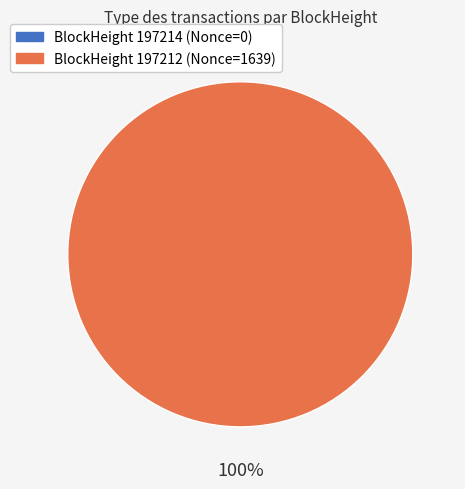

To the nearest percent, what is the difference between the 197214 and 197212 slice percentages?

100%